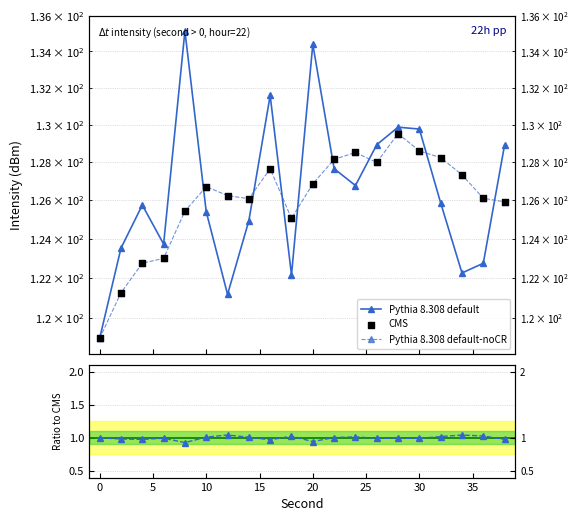

Which series contains the lowest Y value?

Ratio to CMS